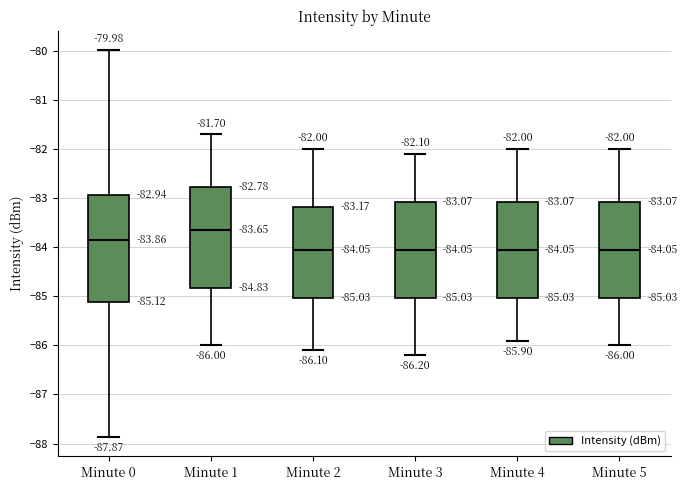

Comparing the boxes themselves (not the whiskers), which one is the tallest?

Minute 0